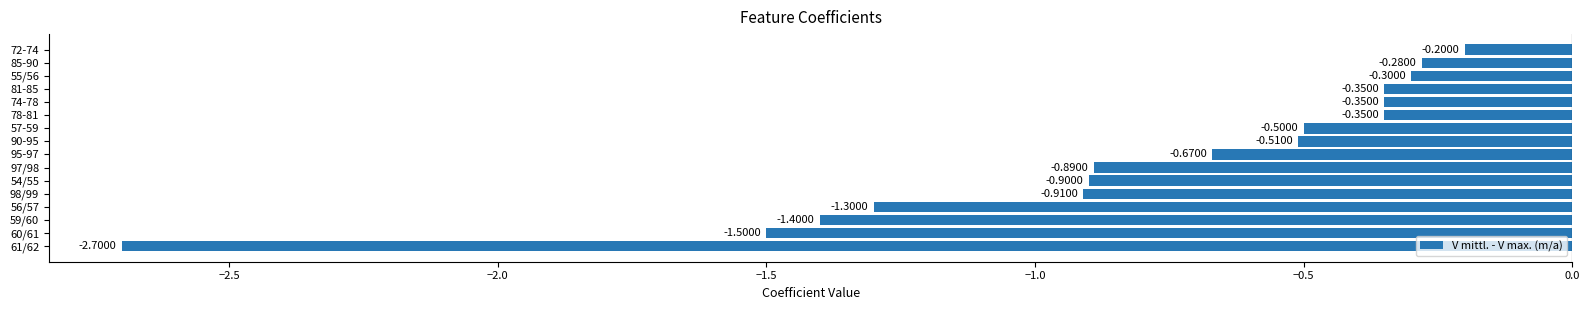

What is the change in value from 61/62 to 97/98?

+1.8